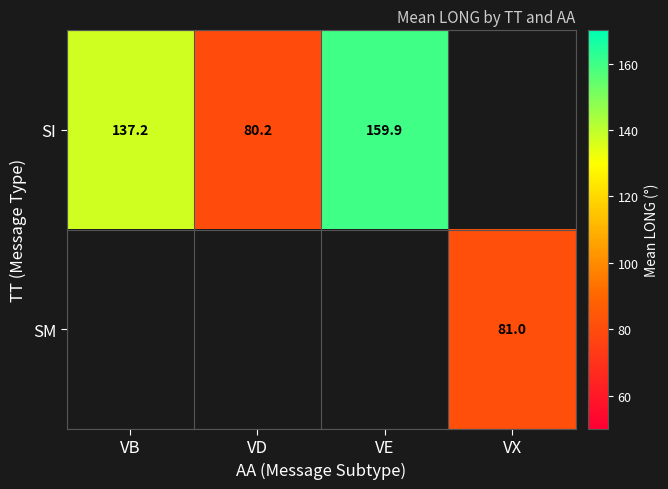

The SM series shows 81.0 at VX. True or false?

True